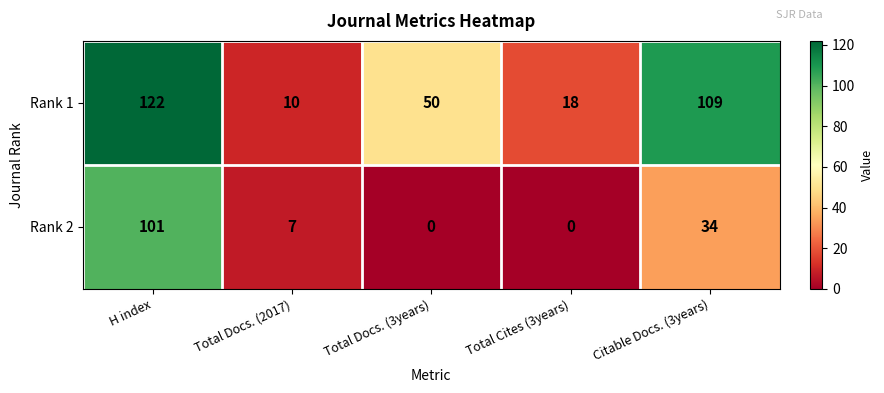

What is the greatest value displayed?

122